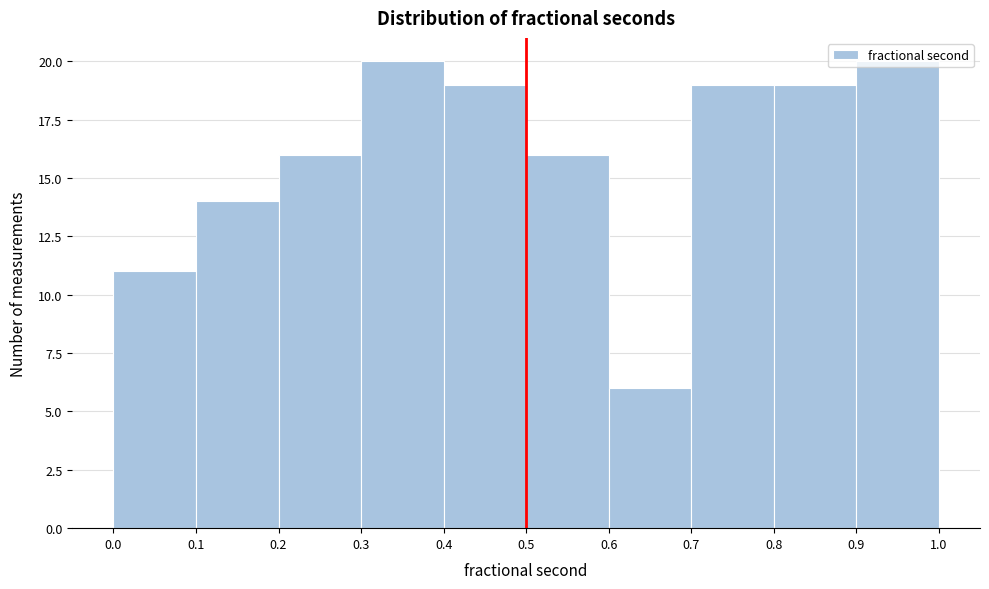

Reading left to right, transcribe this chart: for each bar, give the range it covers on the x-axis and its height. The values are not printed on the chart, so give them approximately, as read against the axis.

0.0 to 0.1: 11
0.1 to 0.2: 14
0.2 to 0.3: 16
0.3 to 0.4: 20
0.4 to 0.5: 19
0.5 to 0.6: 16
0.6 to 0.7: 6
0.7 to 0.8: 19
0.8 to 0.9: 19
0.9 to 1.0: 20